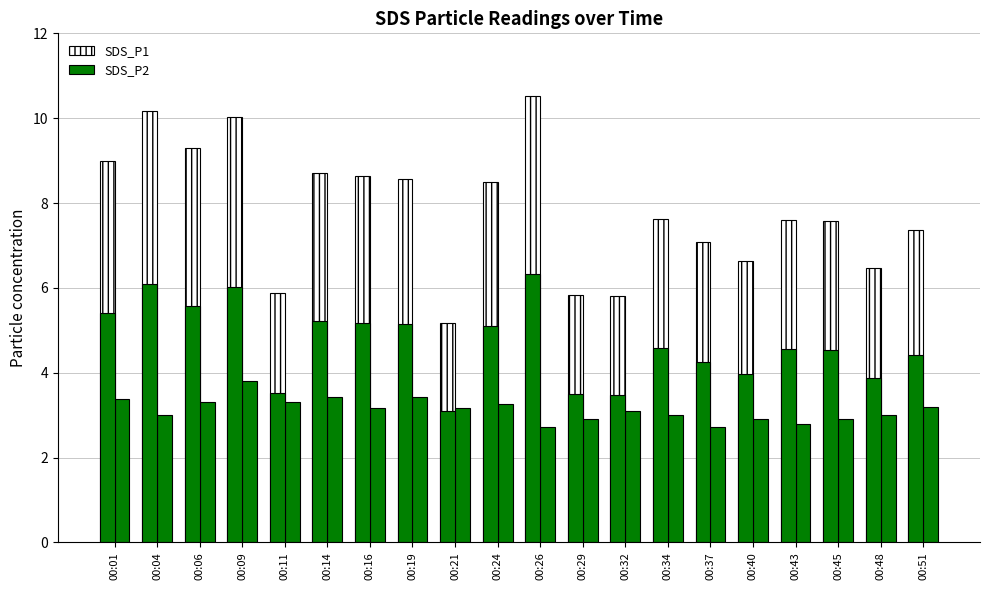

What value does the SDS_P2 series have at 00:37?

2.7